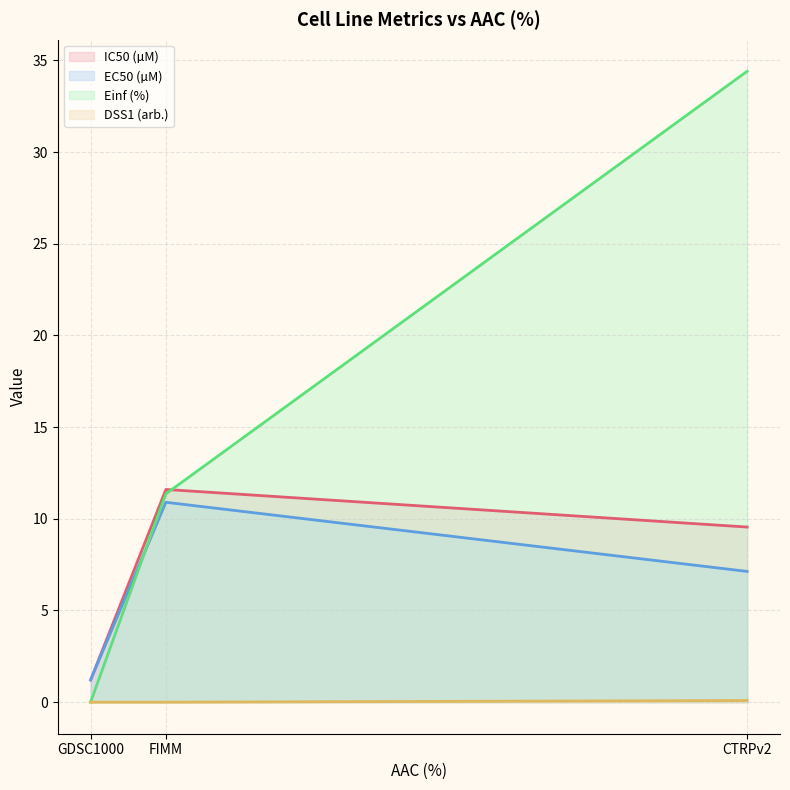

Rank the series by their maximum value, from lowest to highest.

DSS1 (arb.), EC50 (µM), IC50 (µM), Einf (%)